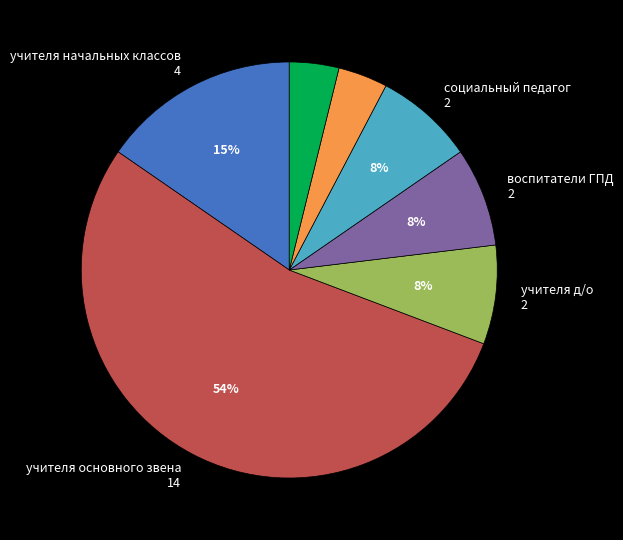

Is there any slice that represents more than half of the pie?

Yes